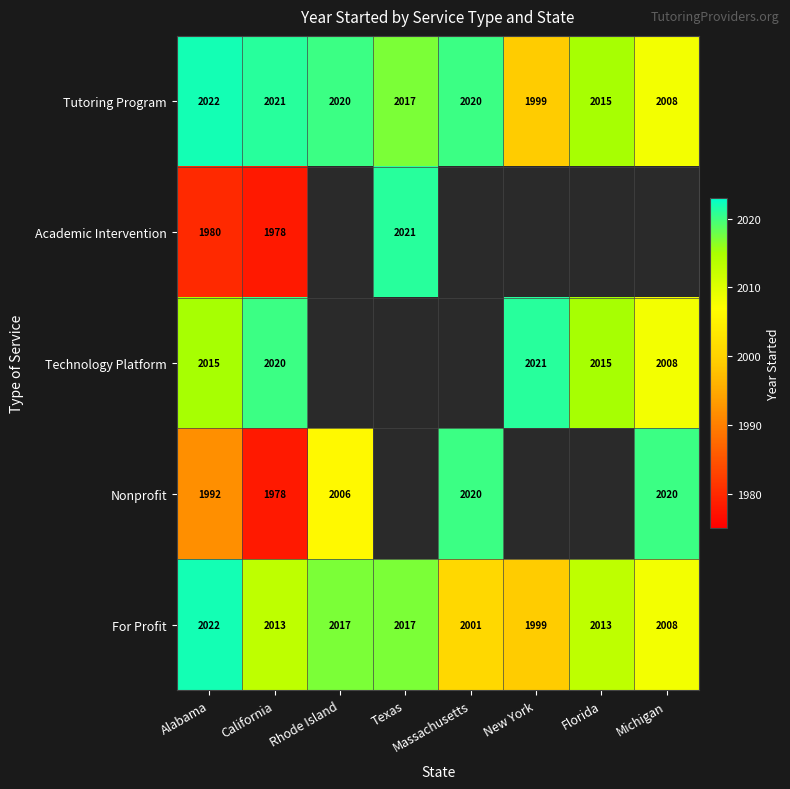

Is the value of Tutoring Program at Massachusetts greater than the value of For Profit at Florida?

Yes